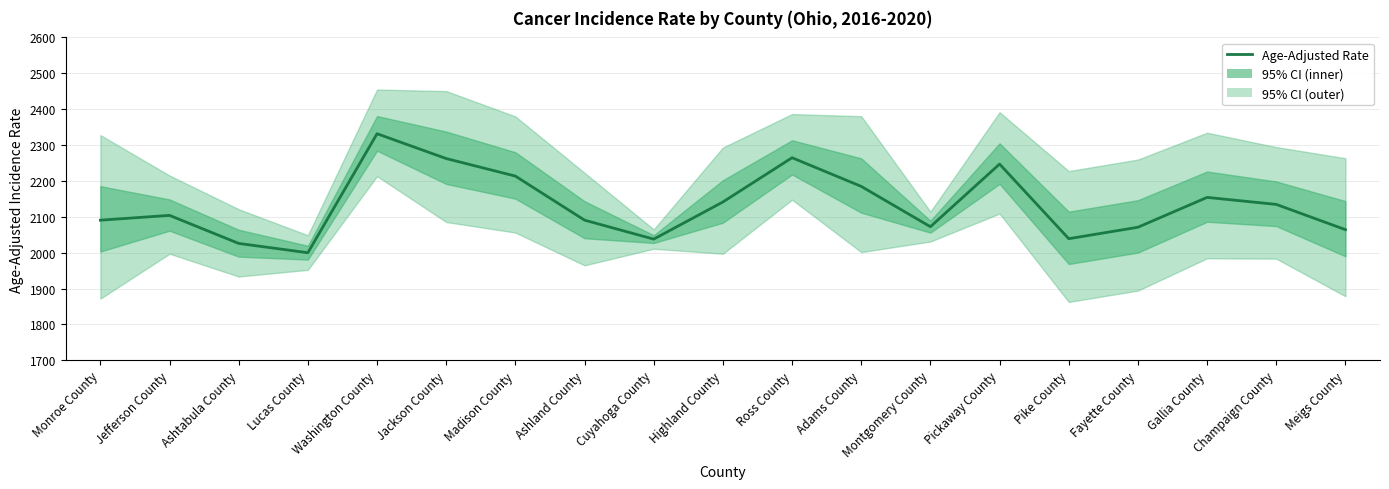

The value at Pickaway County is 1088.6. True or false?

False